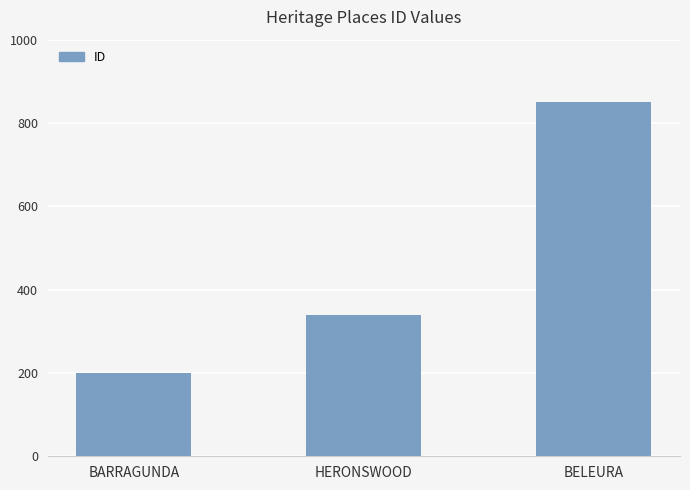

What is the sum of the values at BARRAGUNDA and BELEURA?

1051